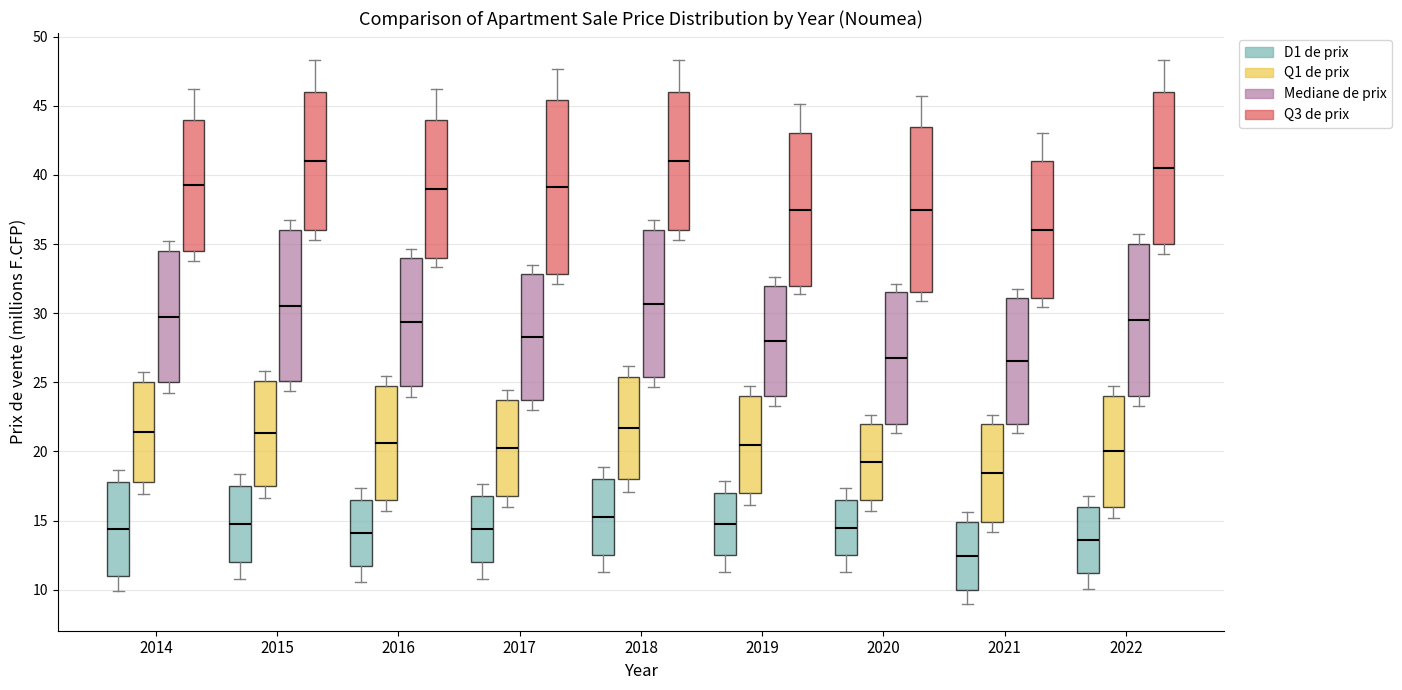

Reading left to right, read every box against the y-axis: the position of its median line, the range the box covers, and the ends of its whiskers. The values are not printed on the chart, so give them approximately, as read against the axis.

2014 (D1 de prix): median 14.5, box 11.0 to 18.0, whiskers 10.0 to 18.5
2014 (Q1 de prix): median 21.5, box 18.0 to 25.0, whiskers 17.0 to 26.0
2014 (Mediane de prix): median 30.0, box 25.0 to 34.5, whiskers 24.5 to 35.0
2014 (Q3 de prix): median 39.5, box 34.5 to 44.0, whiskers 34.0 to 46.0
2015 (D1 de prix): median 15.0, box 12.0 to 17.5, whiskers 11.0 to 18.5
2015 (Q1 de prix): median 21.5, box 17.5 to 25.0, whiskers 16.5 to 26.0
2015 (Mediane de prix): median 30.5, box 25.0 to 36.0, whiskers 24.5 to 36.5
2015 (Q3 de prix): median 41.0, box 36.0 to 46.0, whiskers 35.5 to 48.5
2016 (D1 de prix): median 14.0, box 11.5 to 16.5, whiskers 10.5 to 17.5
2016 (Q1 de prix): median 20.5, box 16.5 to 24.5, whiskers 15.5 to 25.5
2016 (Mediane de prix): median 29.5, box 24.5 to 34.0, whiskers 24.0 to 34.5
2016 (Q3 de prix): median 39.0, box 34.0 to 44.0, whiskers 33.5 to 46.0
2017 (D1 de prix): median 14.5, box 12.0 to 17.0, whiskers 11.0 to 17.5
2017 (Q1 de prix): median 20.5, box 17.0 to 23.5, whiskers 16.0 to 24.5
2017 (Mediane de prix): median 28.5, box 23.5 to 33.0, whiskers 23.0 to 33.5
2017 (Q3 de prix): median 39.0, box 33.0 to 45.5, whiskers 32.0 to 47.5
2018 (D1 de prix): median 15.5, box 12.5 to 18.0, whiskers 11.5 to 19.0
2018 (Q1 de prix): median 21.5, box 18.0 to 25.5, whiskers 17.0 to 26.0
2018 (Mediane de prix): median 30.5, box 25.5 to 36.0, whiskers 24.5 to 36.5
2018 (Q3 de prix): median 41.0, box 36.0 to 46.0, whiskers 35.5 to 48.5
2019 (D1 de prix): median 15.0, box 12.5 to 17.0, whiskers 11.5 to 18.0
2019 (Q1 de prix): median 20.5, box 17.0 to 24.0, whiskers 16.0 to 24.5
2019 (Mediane de prix): median 28.0, box 24.0 to 32.0, whiskers 23.5 to 32.5
2019 (Q3 de prix): median 37.5, box 32.0 to 43.0, whiskers 31.5 to 45.0
2020 (D1 de prix): median 14.5, box 12.5 to 16.5, whiskers 11.5 to 17.5
2020 (Q1 de prix): median 19.5, box 16.5 to 22.0, whiskers 15.5 to 22.5
2020 (Mediane de prix): median 27.0, box 22.0 to 31.5, whiskers 21.5 to 32.0
2020 (Q3 de prix): median 37.5, box 31.5 to 43.5, whiskers 31.0 to 45.5
2021 (D1 de prix): median 12.5, box 10.0 to 15.0, whiskers 9.0 to 15.5
2021 (Q1 de prix): median 18.5, box 15.0 to 22.0, whiskers 14.0 to 22.5
2021 (Mediane de prix): median 26.5, box 22.0 to 31.0, whiskers 21.5 to 31.5
2021 (Q3 de prix): median 36.0, box 31.0 to 41.0, whiskers 30.5 to 43.0
2022 (D1 de prix): median 13.5, box 11.0 to 16.0, whiskers 10.0 to 17.0
2022 (Q1 de prix): median 20.0, box 16.0 to 24.0, whiskers 15.0 to 24.5
2022 (Mediane de prix): median 29.5, box 24.0 to 35.0, whiskers 23.5 to 35.5
2022 (Q3 de prix): median 40.5, box 35.0 to 46.0, whiskers 34.5 to 48.5